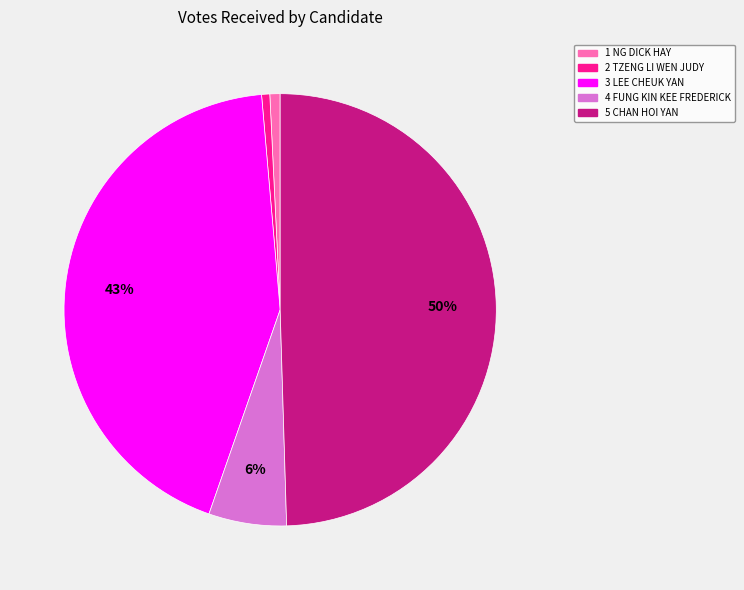

Between 4 FUNG KIN KEE FREDERICK and 3 LEE CHEUK YAN, which is larger?

3 LEE CHEUK YAN